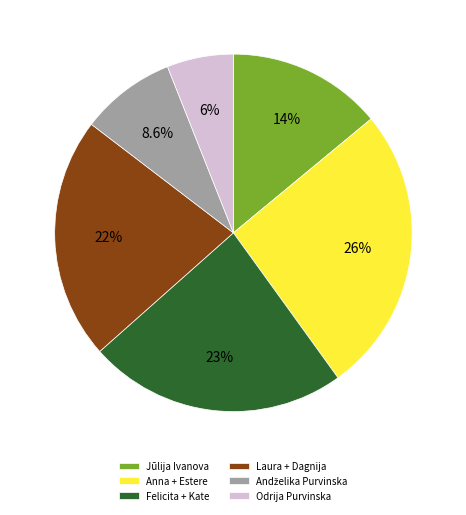

Which has a higher value, Jūlija Ivanova or Anna + Estere?

Anna + Estere